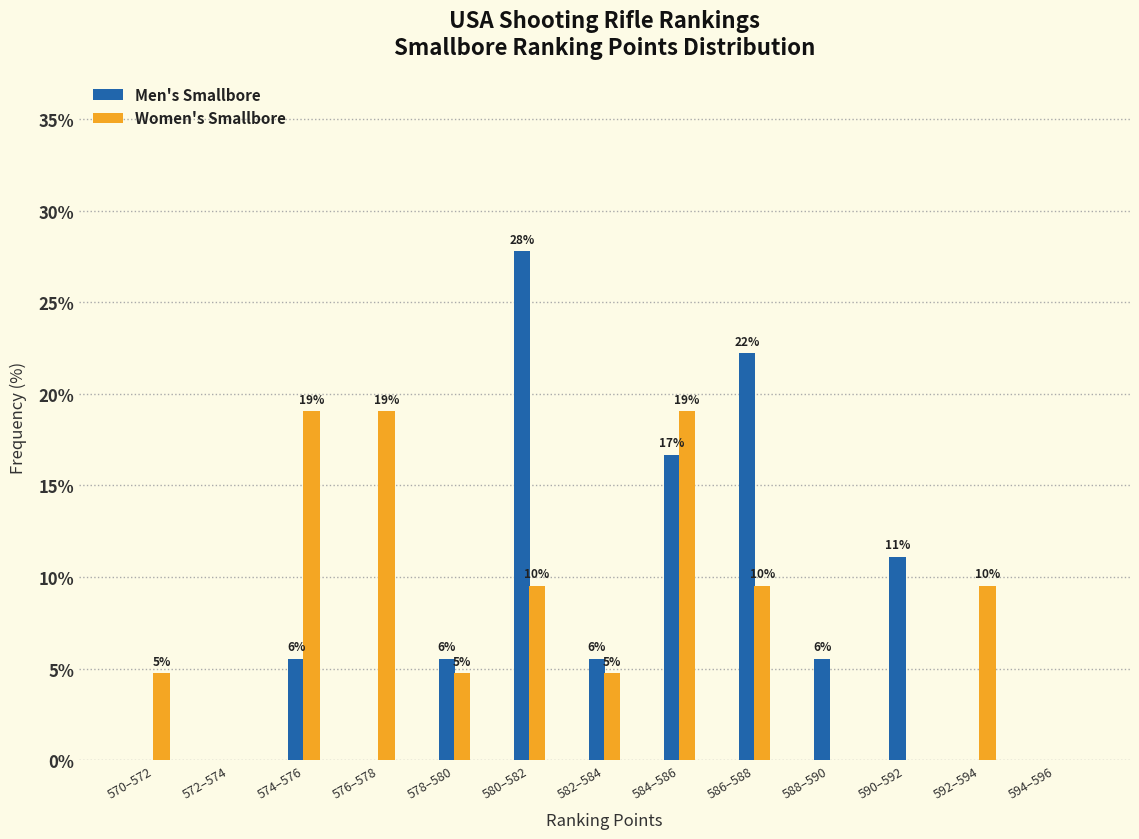

What are all the series names shown in the legend?

Men's Smallbore, Women's Smallbore